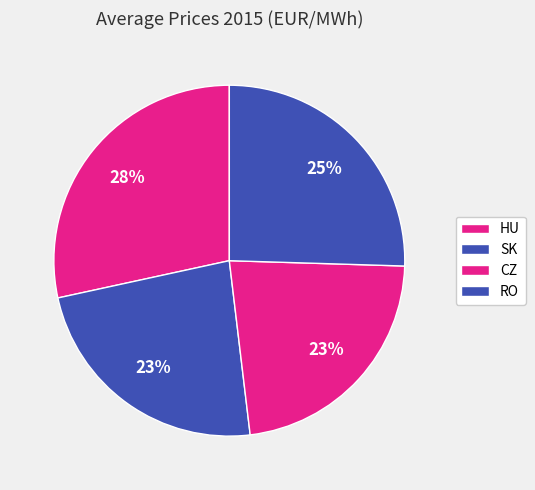

How many slices are in this pie chart?

4